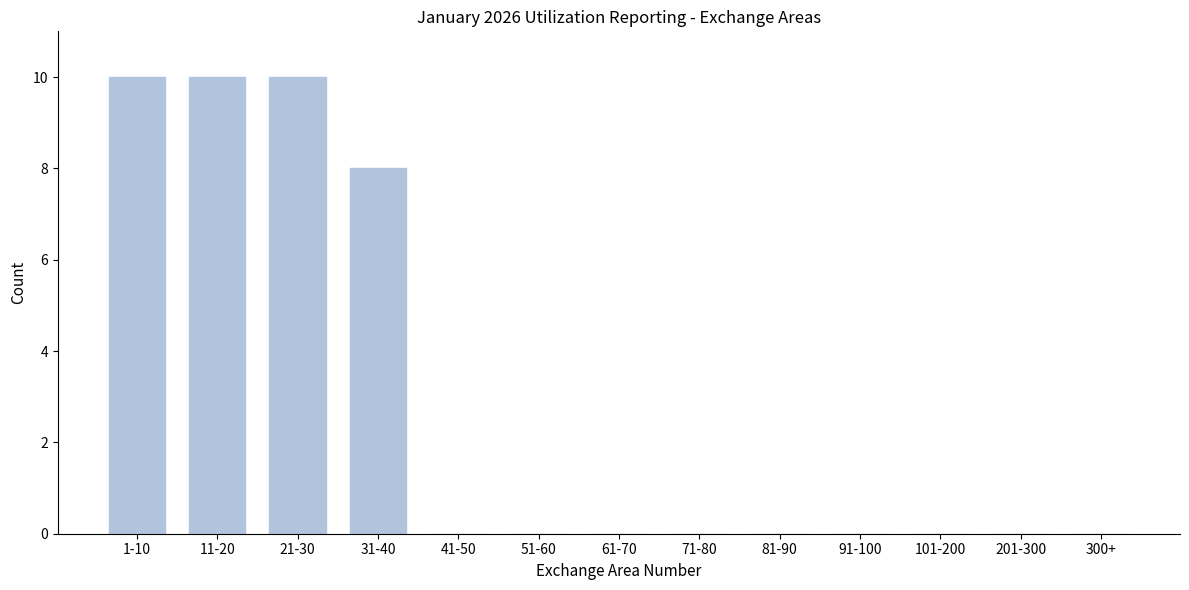

Reading left to right, list all the values displayed in this chart.

1-10=10	11-20=10	21-30=10	31-40=8	41-50=0	51-60=0	61-70=0	71-80=0	81-90=0	91-100=0	101-200=0	201-300=0	300+=0